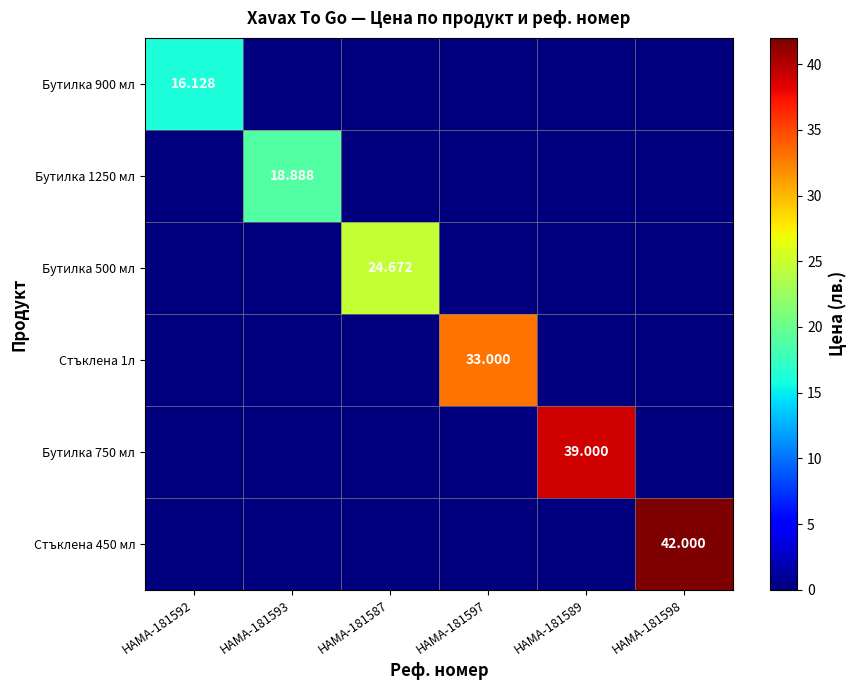

Count the number of categories in the chart.

6